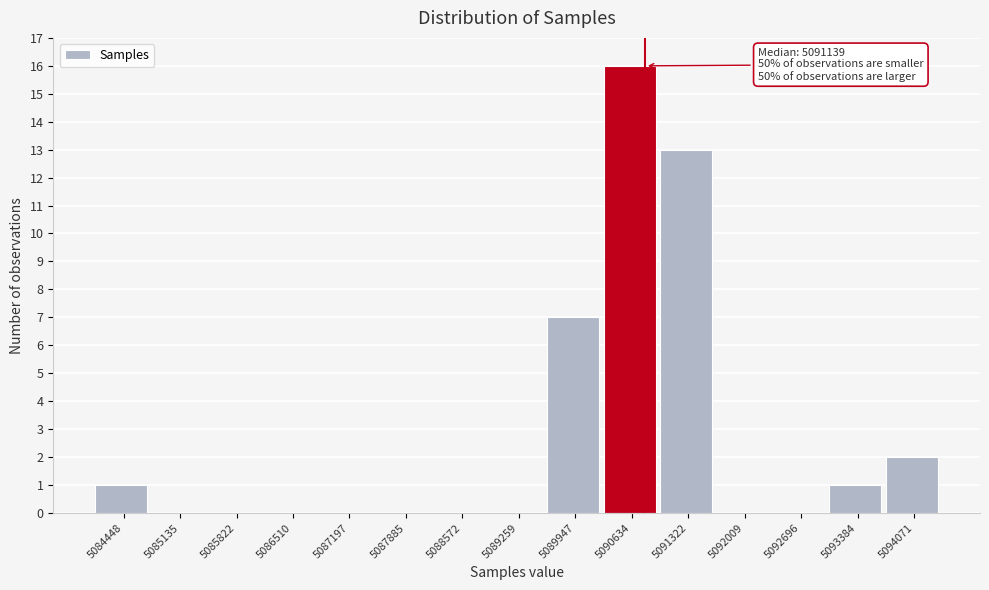

Reading left to right, transcribe all the data shown in this chart.

5084448=1	5085135=0	5085822=0	5086510=0	5087197=0	5087885=0	5088572=0	5089259=0	5089947=7	5090634=16	5091322=13	5092009=0	5092696=0	5093384=1	5094071=2